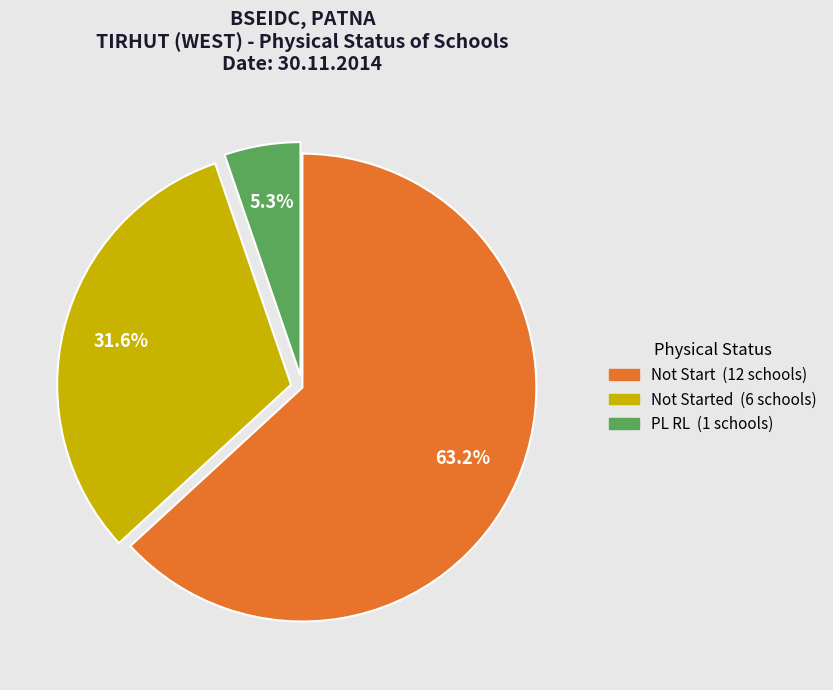

Is there a majority slice in this chart?

Yes